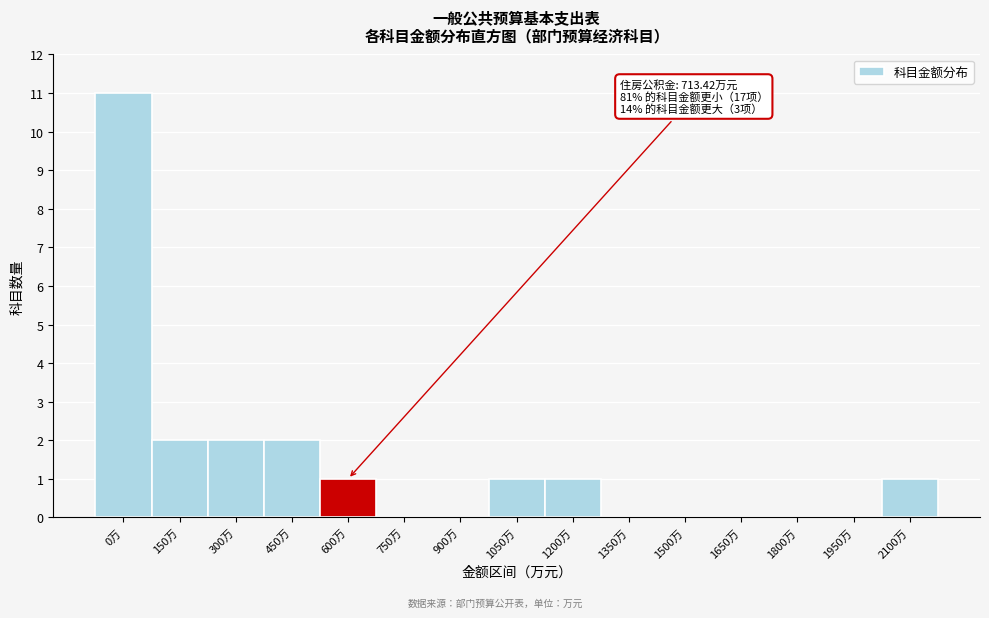

Reading left to right, transcribe all the data shown in this chart.

0万=11	150万=2	300万=2	450万=2	600万=1	750万=0	900万=0	1050万=1	1200万=1	1350万=0	1500万=0	1650万=0	1800万=0	1950万=0	2100万=1